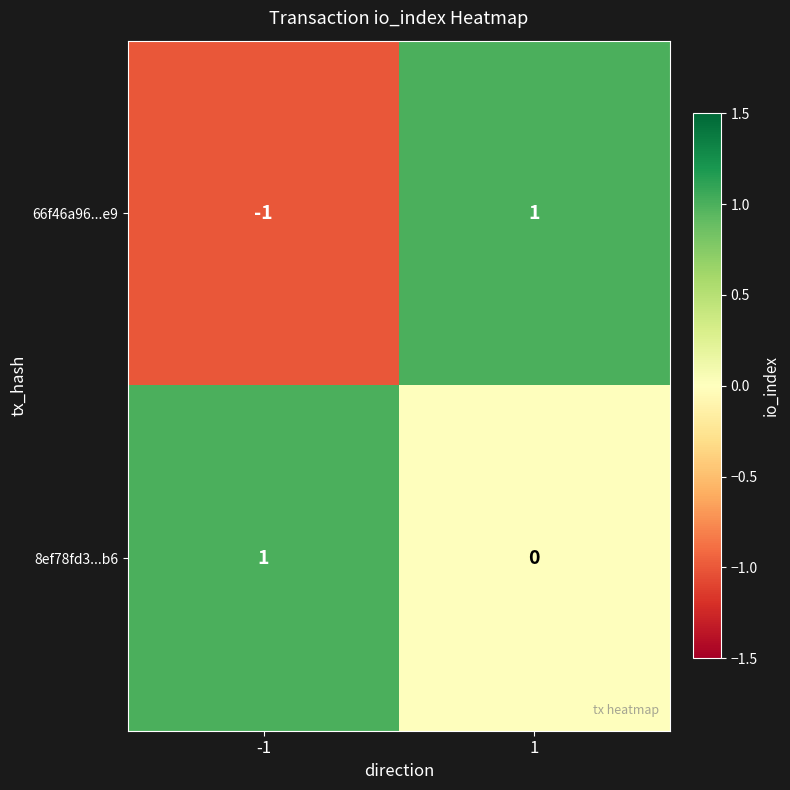

At which category is the sum across all series the highest?

1